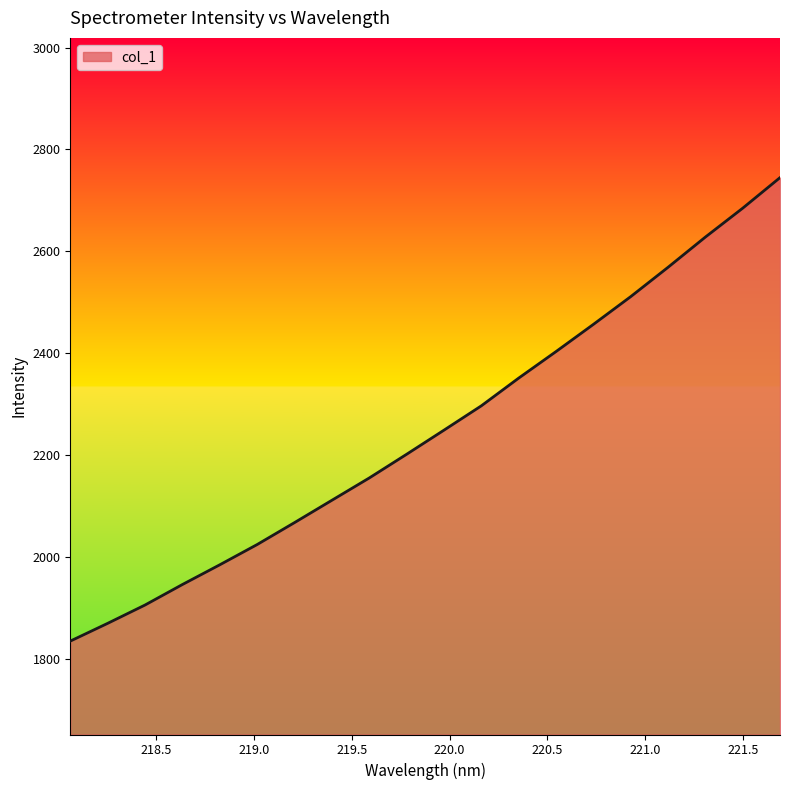

Does the chart display data point markers on the line(s)?

No